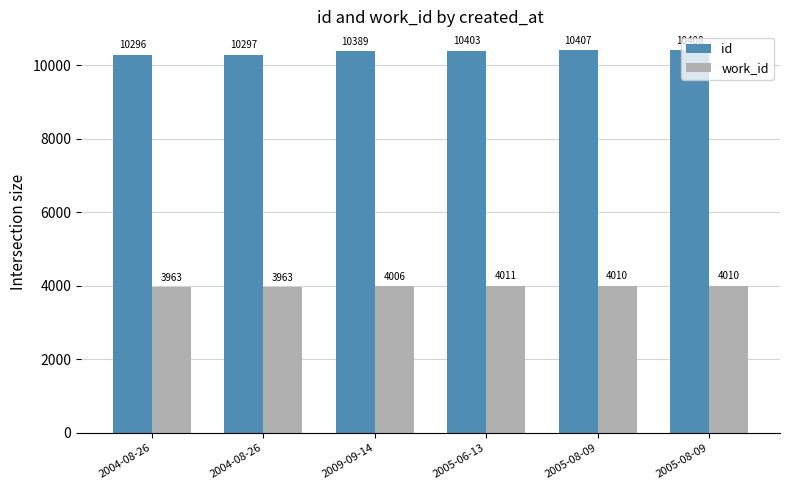

List the labels in order of work_id value, smallest first.

2004-08-26, 2004-08-26, 2009-09-14, 2005-08-09, 2005-08-09, 2005-06-13